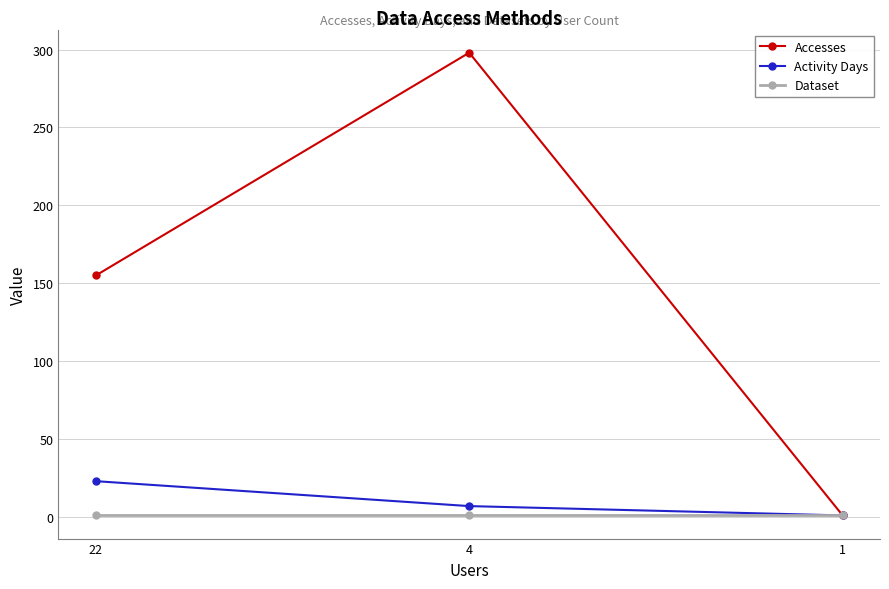

Does the chart display data point markers on the line(s)?

Yes